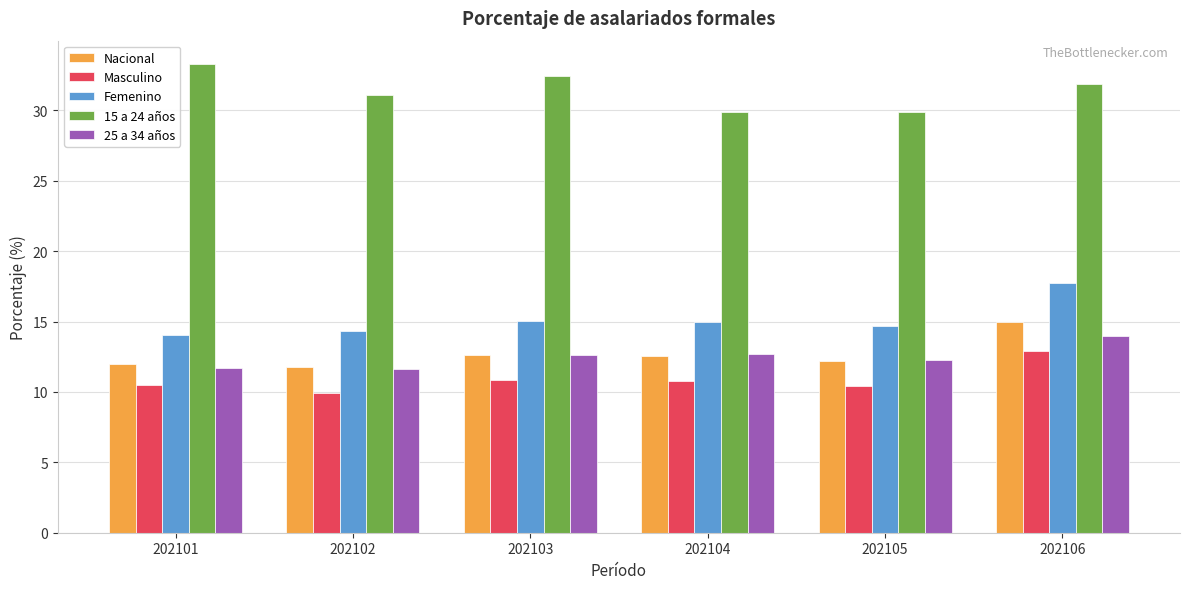

List the series in order of their peak value, highest first.

15 a 24 años, Femenino, Nacional, 25 a 34 años, Masculino